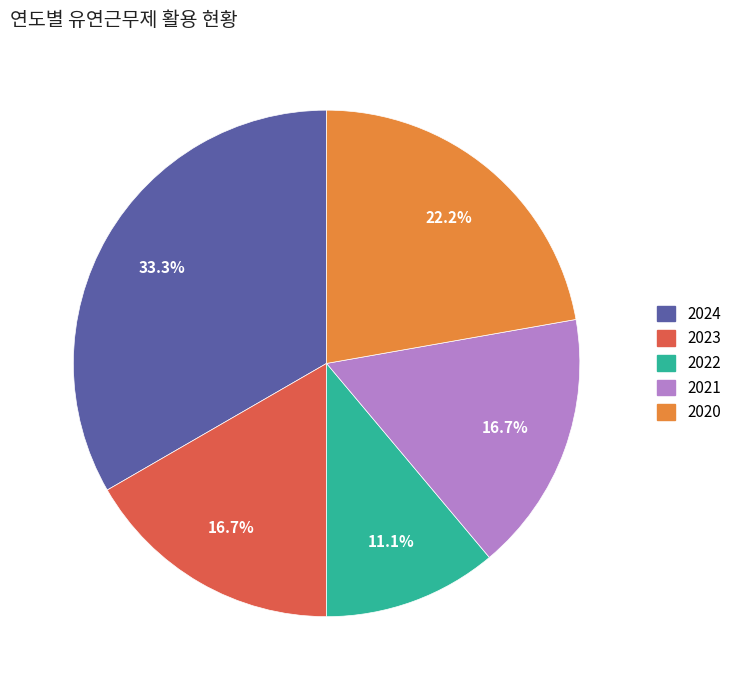

How many slices are in this pie chart?

5